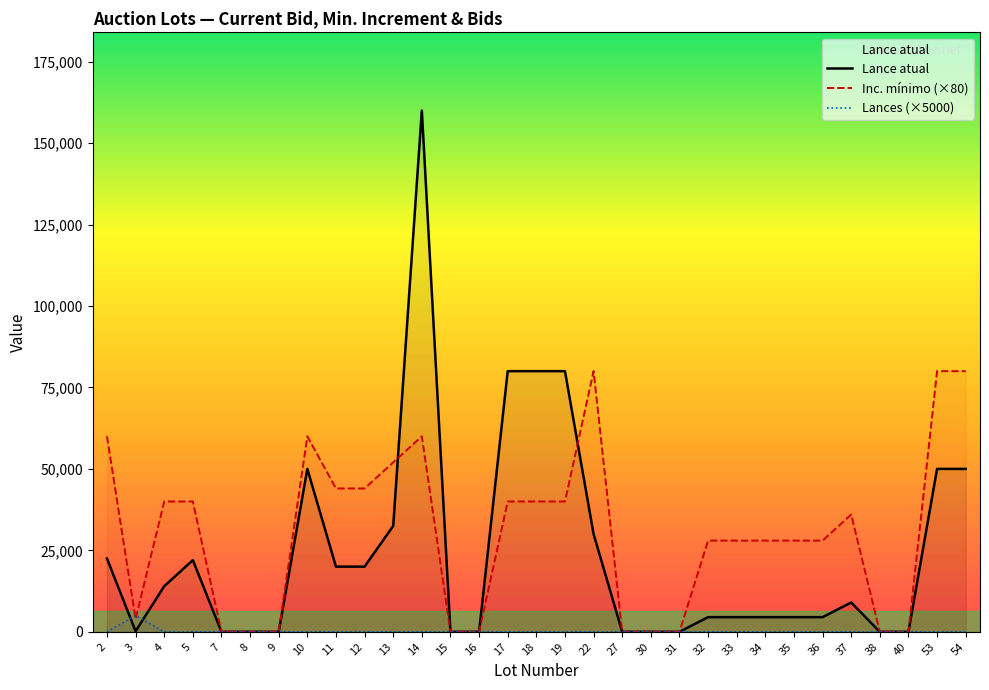

How many lines are shown in the chart?

3